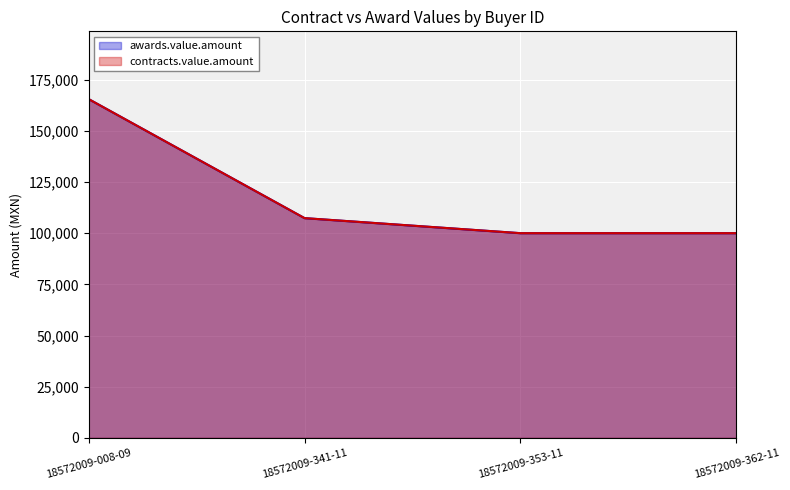

At which label does contracts.value.amount reach its peak?

18572009-008-09